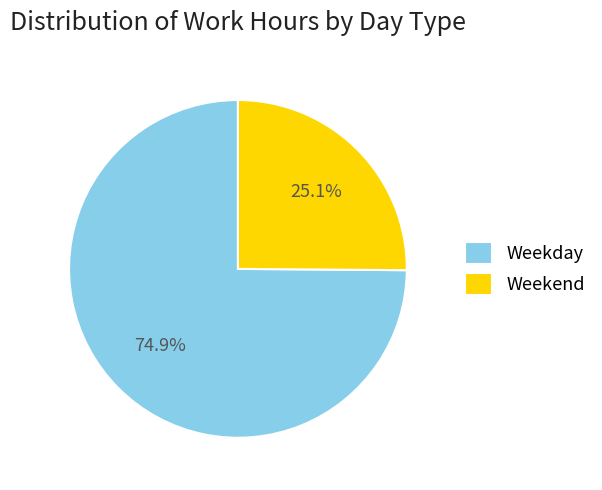

Rank the categories by value from highest to lowest.

Weekday, Weekend